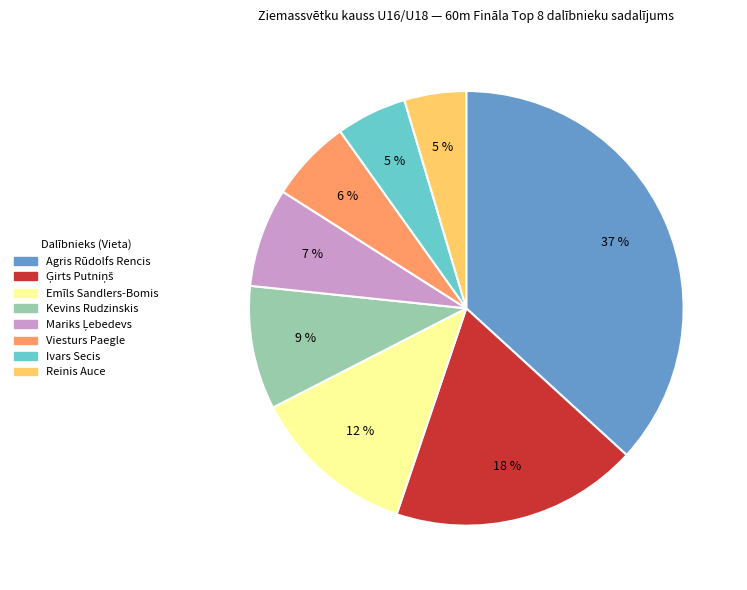

The Reinis Auce slice represents 14% of the pie. True or false?

False